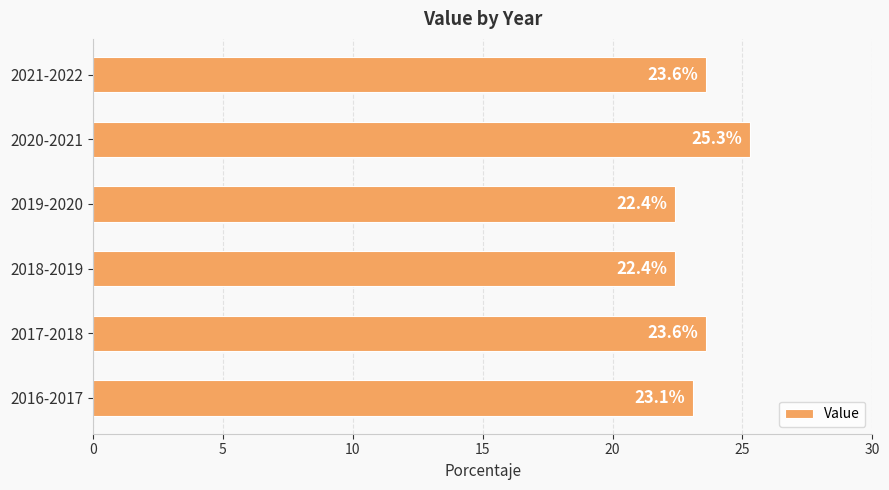

What is the average value?

23.4